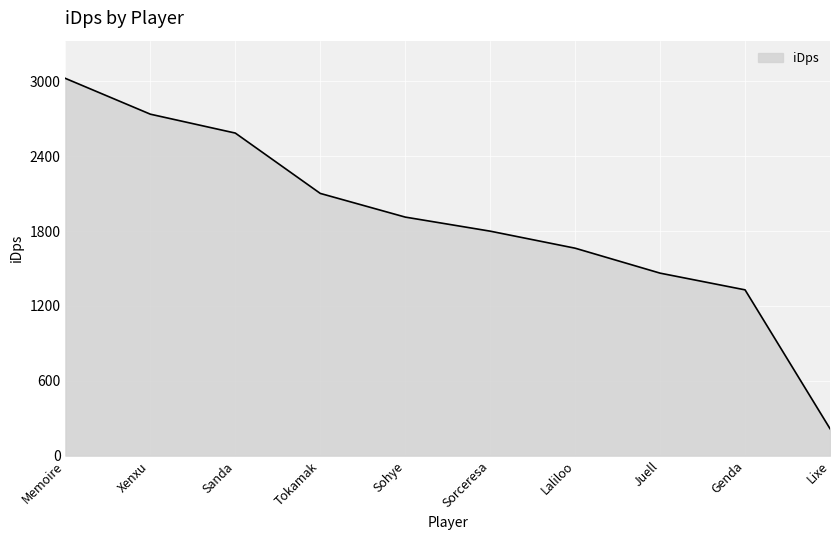

Which category has the highest value across all series?

Memoire